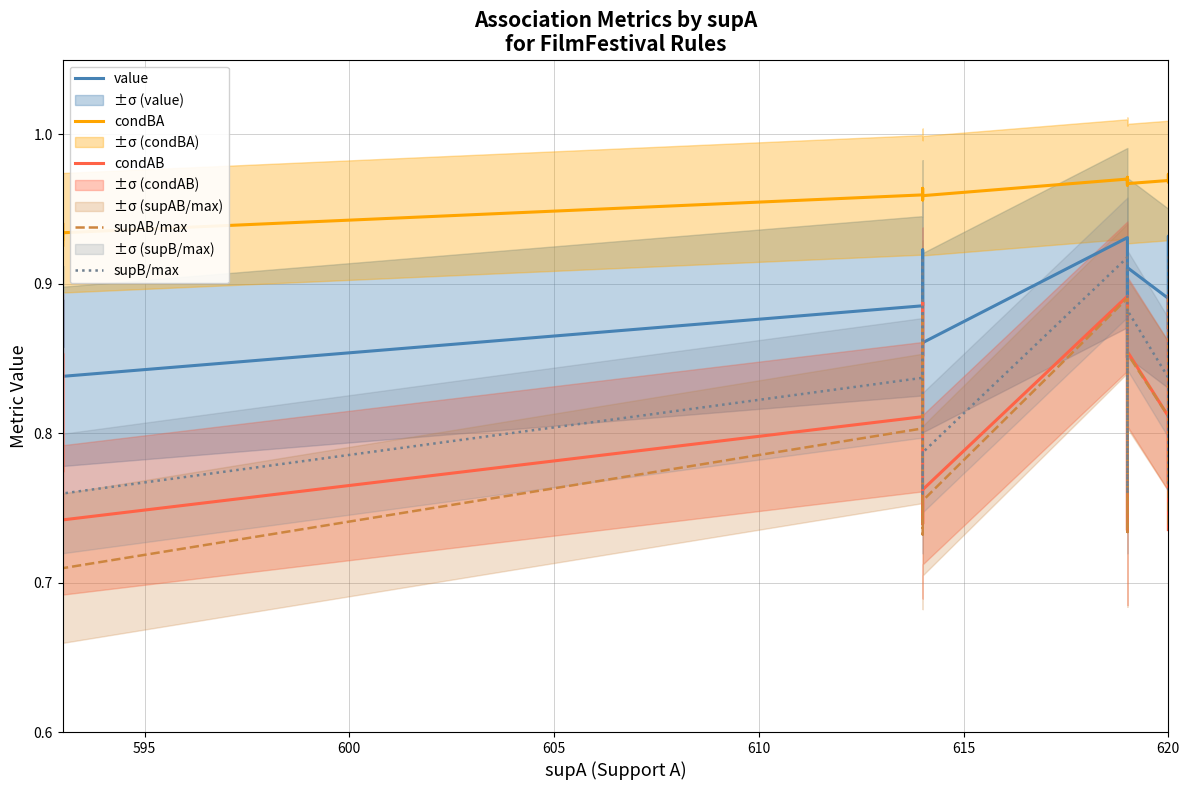

How many lines are shown in the chart?

5